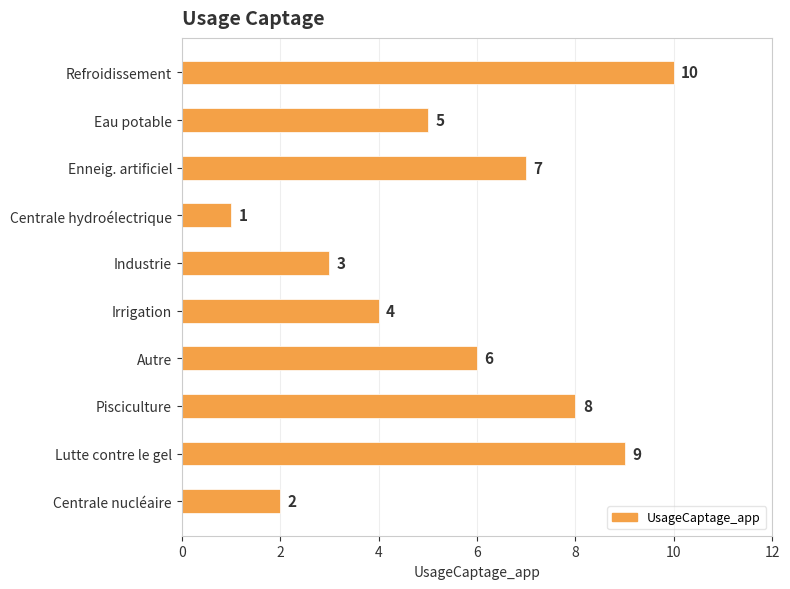

What is the greatest value displayed?

10